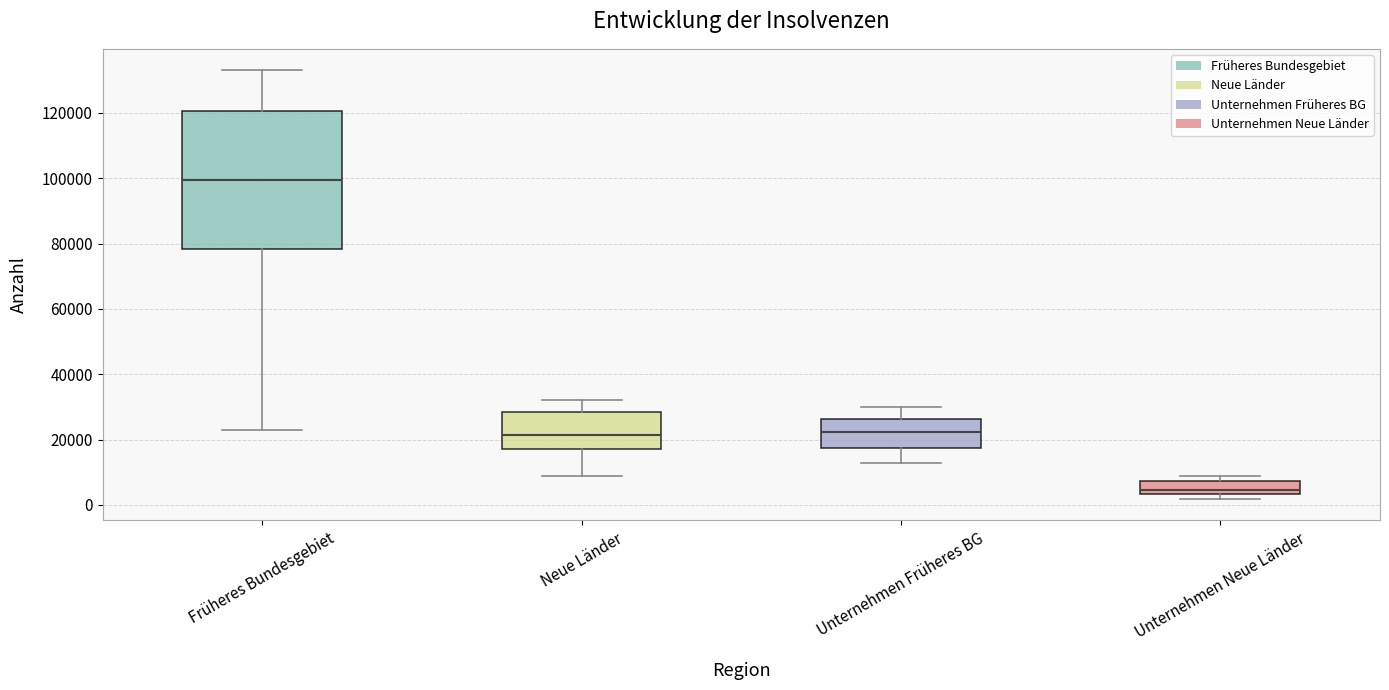

Reading left to right, transcribe this box plot: for each box, give where its median line is, the range the box spans, and where its two whiskers end, as read against the y-axis. The values are not printed on the chart, so give them approximately, as read against the axis.

Früheres Bundesgebiet: median 100000, box 78000 to 120000, whiskers 22000 to 134000
Neue Länder: median 22000, box 18000 to 28000, whiskers 8000 to 32000
Unternehmen Früheres BG: median 22000, box 18000 to 26000, whiskers 12000 to 30000
Unternehmen Neue Länder: median 4000 (just above the box's lower edge), box 4000 to 8000, whiskers 2000 to 8000 (just above the box's upper edge)